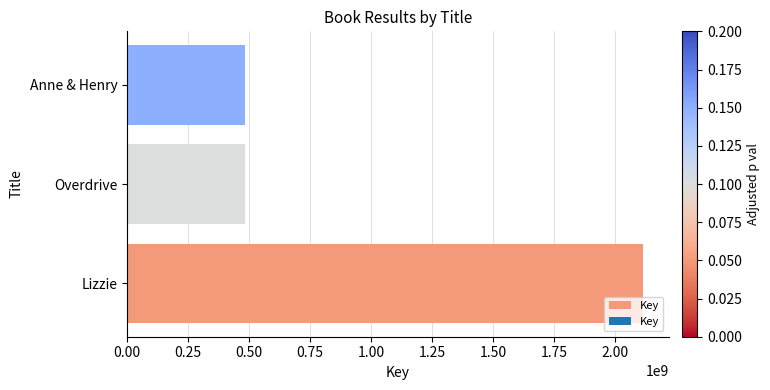

True or false: the data shows 482072347 at Anne & Henry.

True